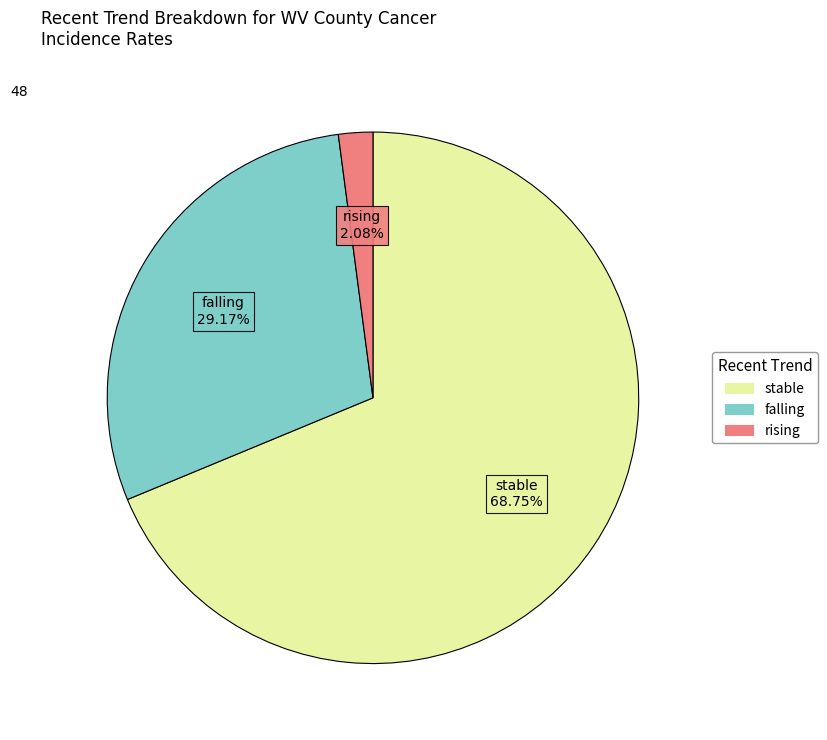

Which category accounts for the majority?

stable